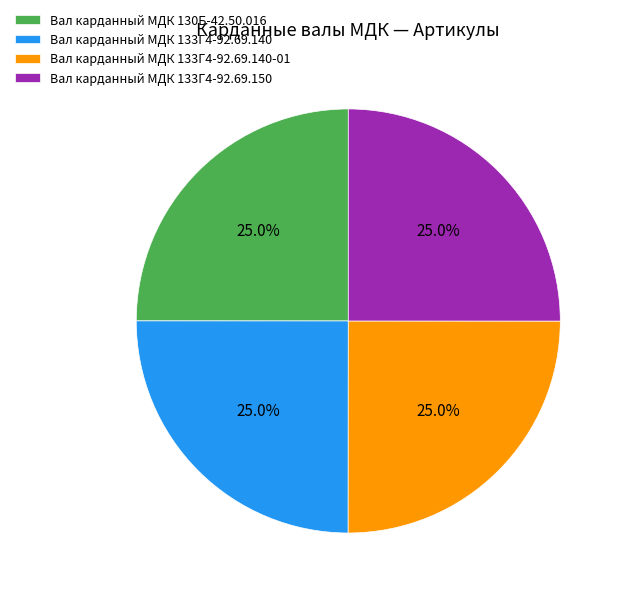

Is Вал карданный МДК 130Б-42.50.016 the majority of the pie?

No